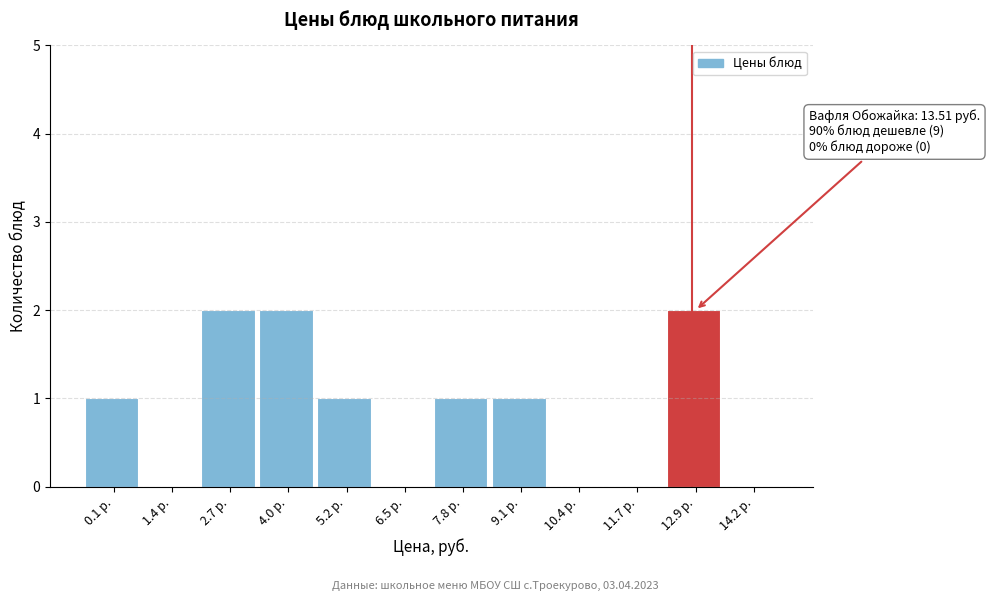

Reading left to right, transcribe all the data shown in this chart.

0.1 р.=1	1.4 р.=0	2.7 р.=2	4.0 р.=2	5.2 р.=1	6.5 р.=0	7.8 р.=1	9.1 р.=1	10.4 р.=0	11.7 р.=0	12.9 р.=2	14.2 р.=0